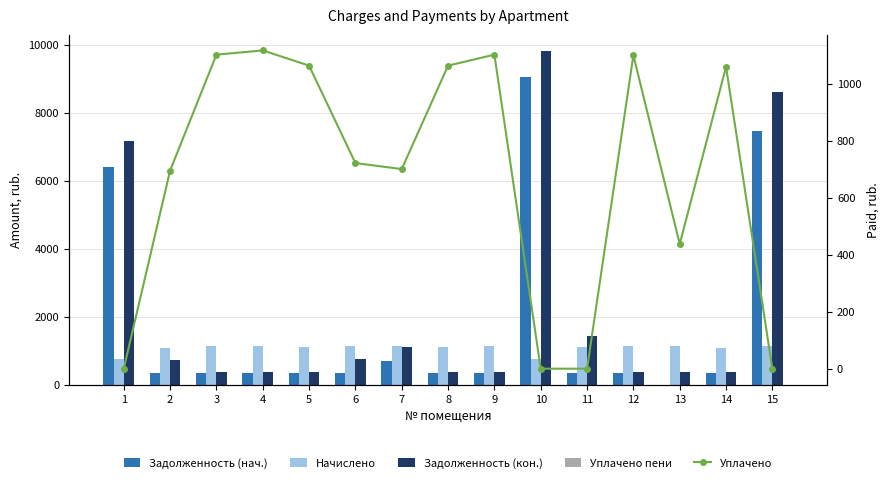

At how many categories does at least one series exceed 809?

15